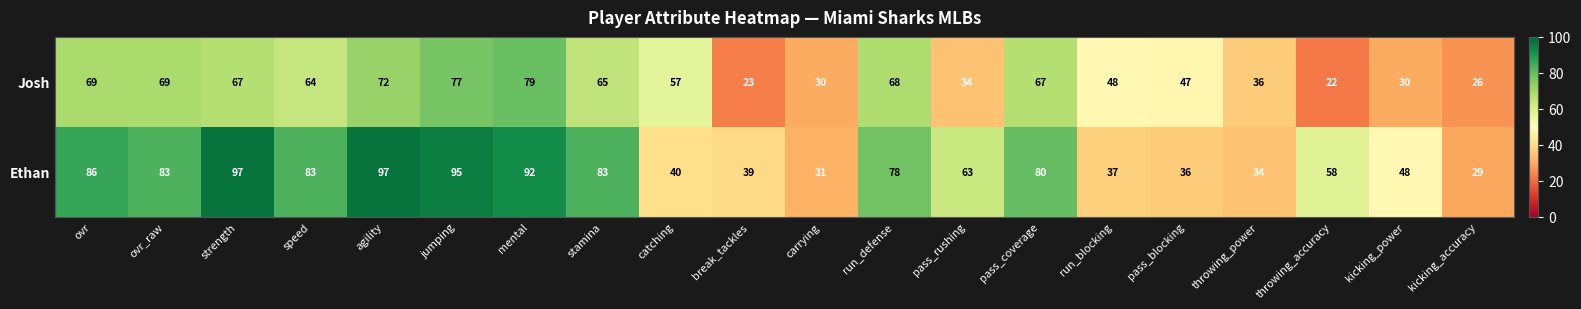

List the series in order of their overall mean, highest first.

Ethan, Josh